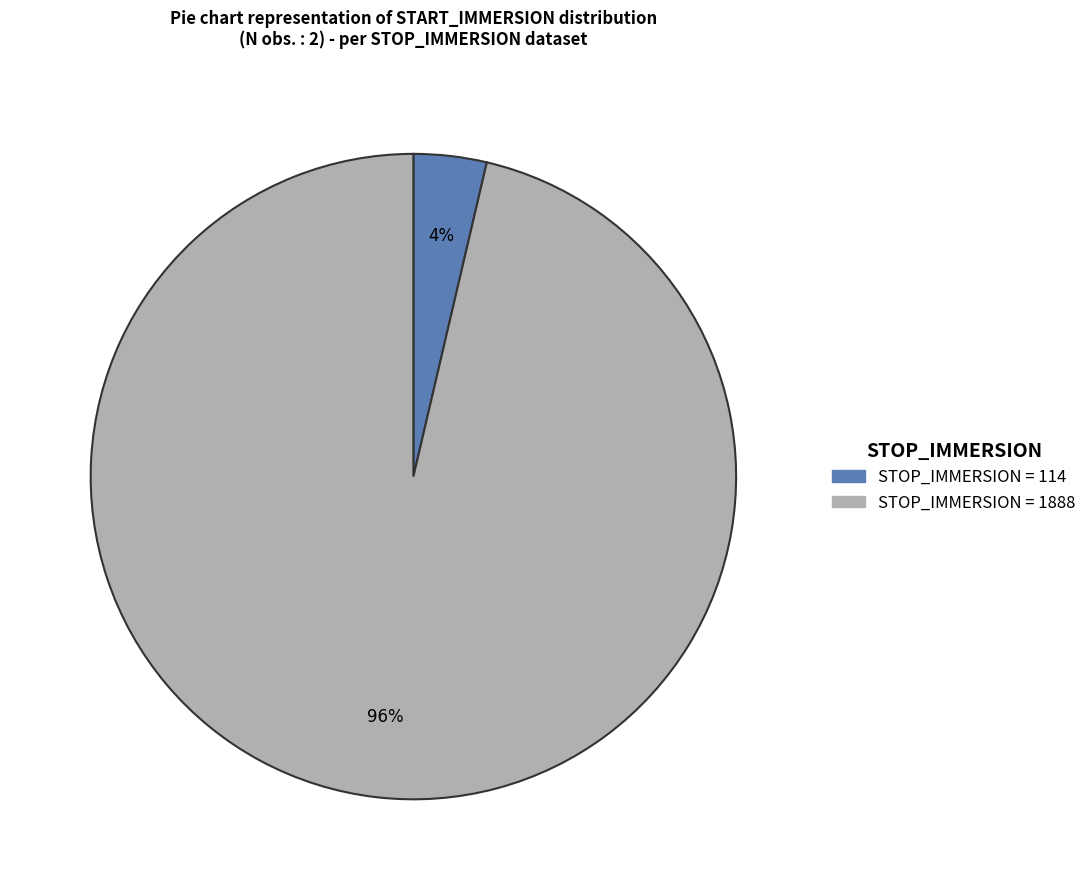

To the nearest percent, what is the average slice percentage?

50%